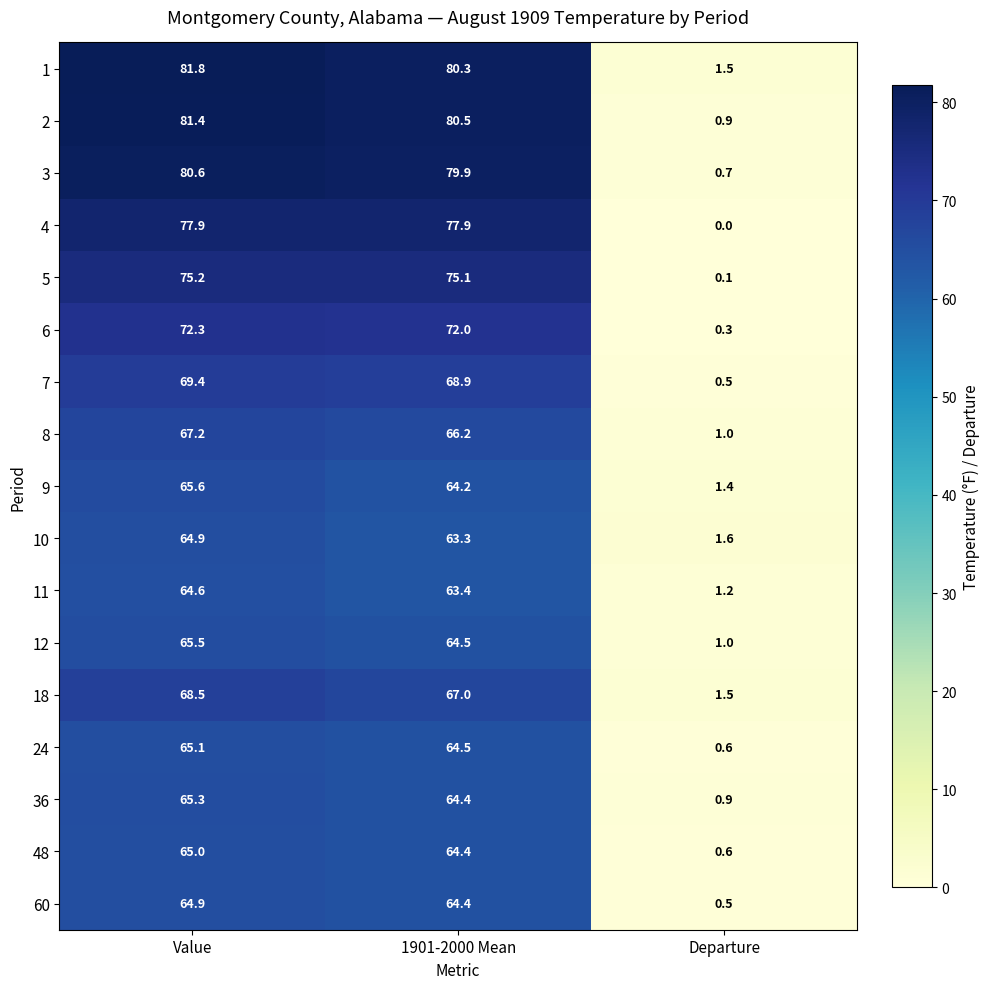

What is the sum of all 12 values?

131.0